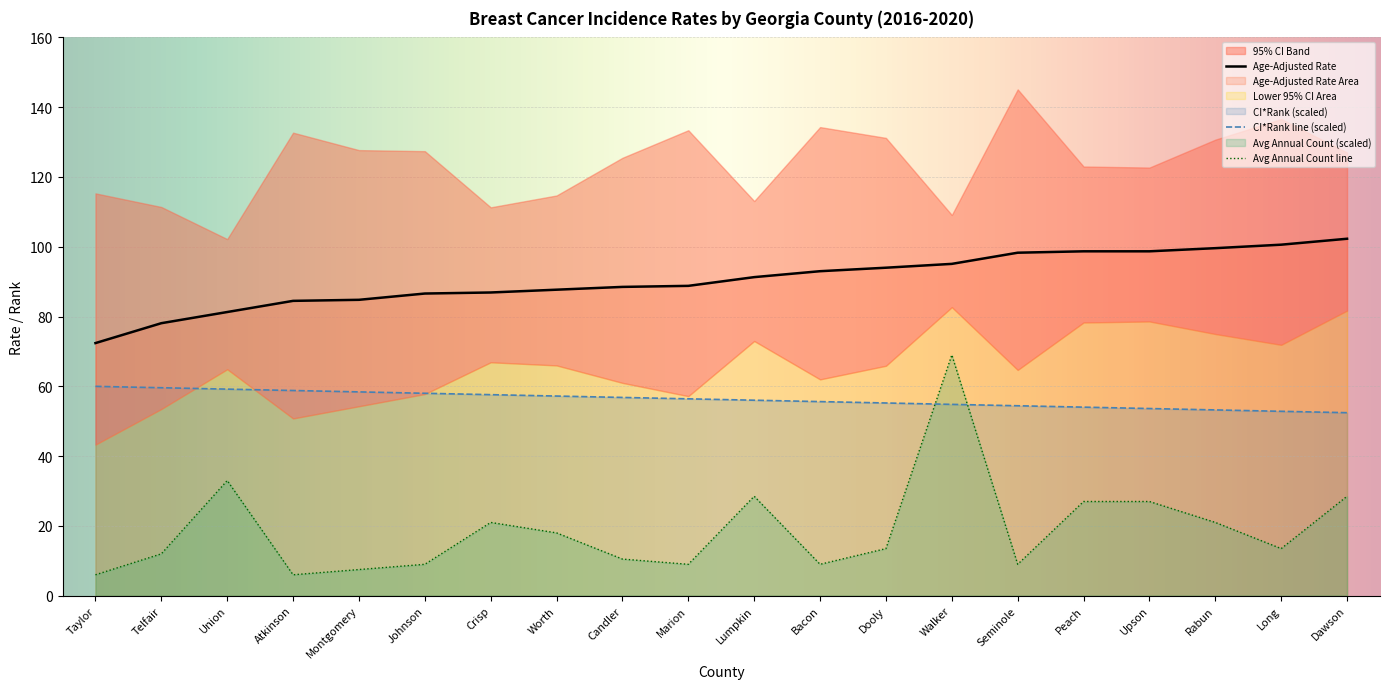

Reading left to right, list all the values displayed in this chart.

CI*Rank: 60.0	59.6	59.2	58.8	58.4	58.0	57.6	57.2	56.8	56.4	56.0	55.6	55.2	54.8	54.4	54.0	53.6	53.2	52.8	52.5
Age-Adjusted Rate: 72.4	78.1	81.3	84.5	84.8	86.6	86.9	87.7	88.5	88.8	91.3	93.0	94.0	95.1	98.3	98.7	98.7	99.6	100.6	102.3
Average Annual Count: 6.0	12.0	33.0	6.0	7.5	9.0	21.0	18.0	10.5	9.0	28.5	9.0	13.5	69.0	9.0	27.0	27.0	21.0	13.5	28.5